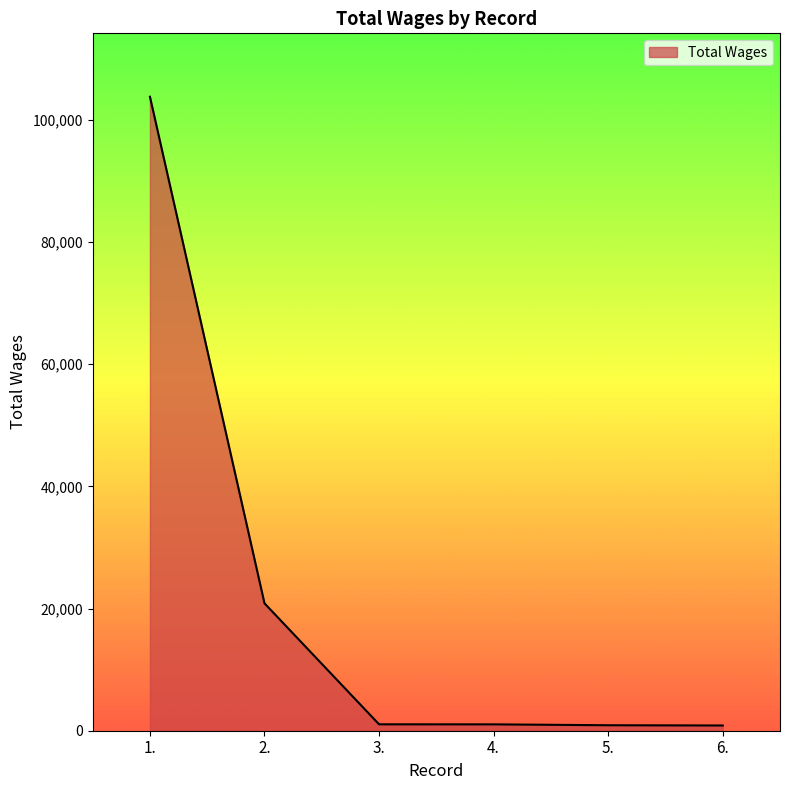

Where does the data first go above 1048?

1.